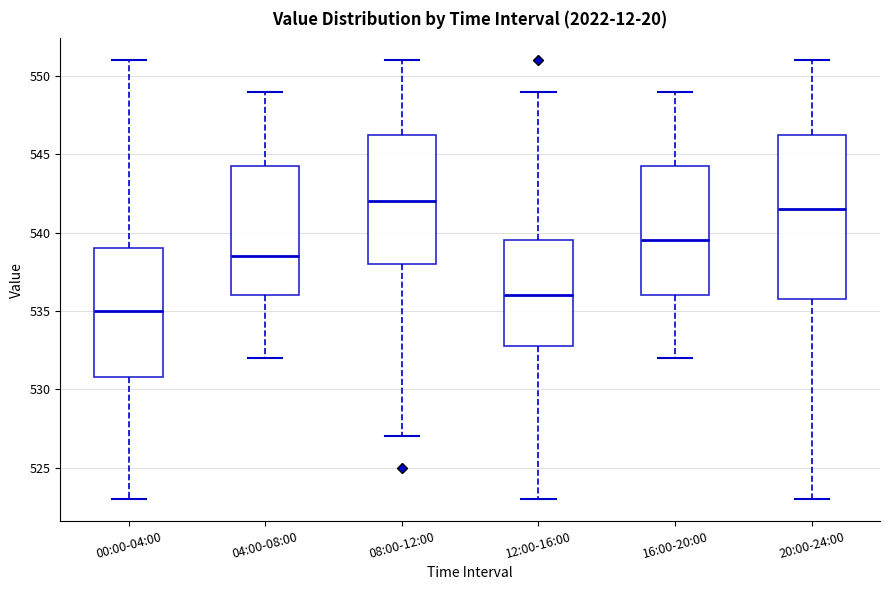

Reading left to right, read every box against the y-axis: the position of its median line, the range the box covers, and the ends of its whiskers. The values are not printed on the chart, so give them approximately, as read against the axis.

00:00-04:00: median 535.0, box 531.0 to 539.0, whiskers 523.0 to 551.0
04:00-08:00: median 538.5, box 536.0 to 544.5, whiskers 532.0 to 549.0
08:00-12:00: median 542.0, box 538.0 to 546.5, whiskers 527.0 to 551.0
12:00-16:00: median 536.0, box 533.0 to 539.5, whiskers 523.0 to 549.0
16:00-20:00: median 539.5, box 536.0 to 544.5, whiskers 532.0 to 549.0
20:00-24:00: median 541.5, box 536.0 to 546.5, whiskers 523.0 to 551.0